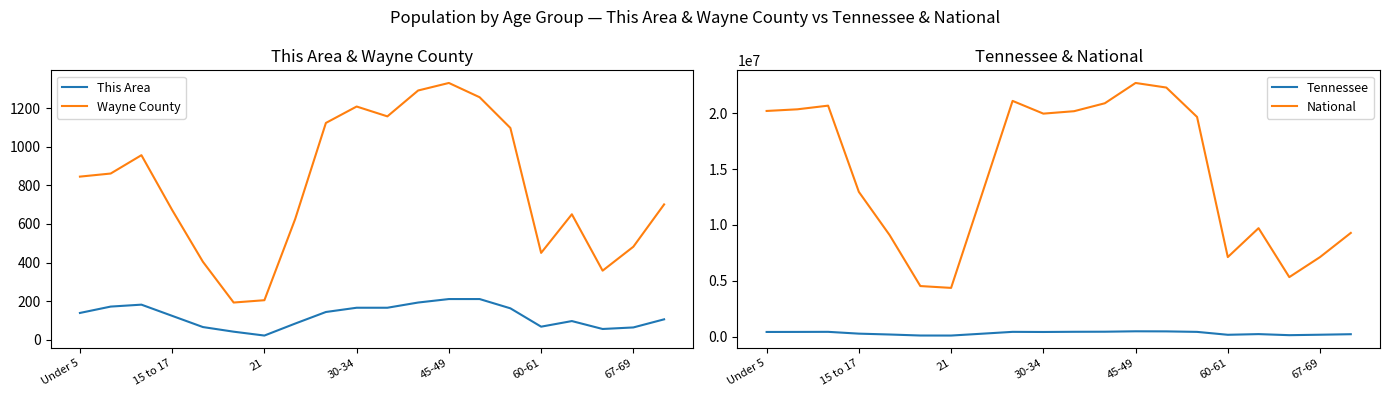

True or false: Wayne County and This Area cross at least once.

False